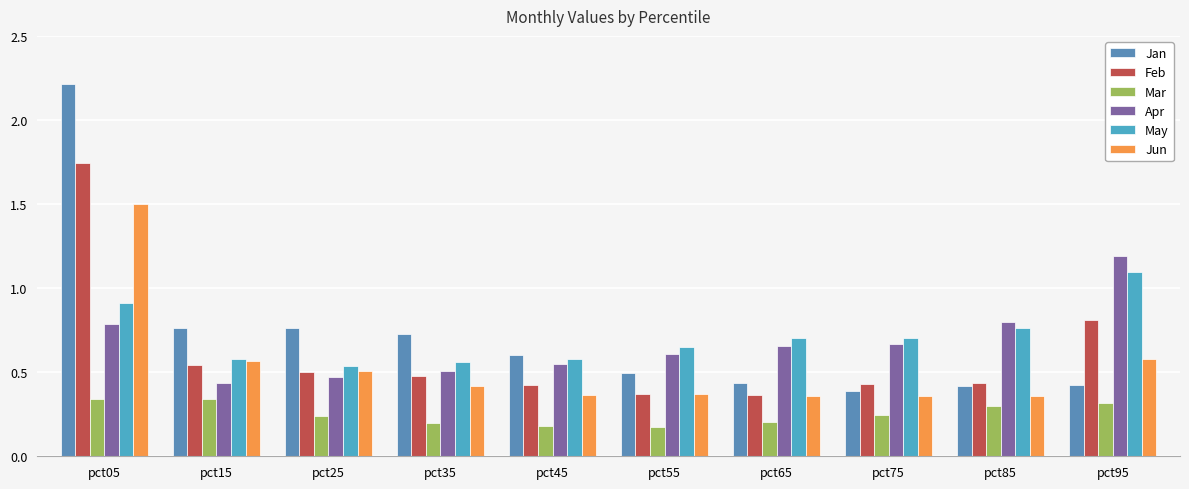

True or false: Jan has a value of 0.8 at pct15.

True